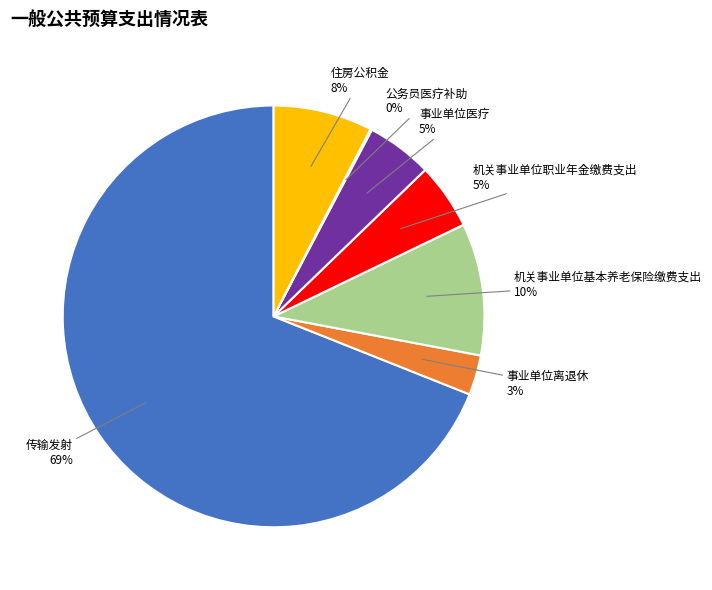

To the nearest percent, what is the difference between the largest and smallest slice percentages?

69%